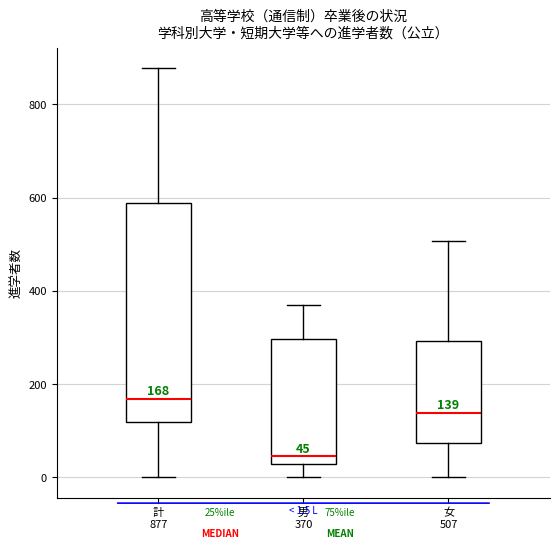

Comparing the boxes themselves (not the whiskers), which one is the tallest?

計 877